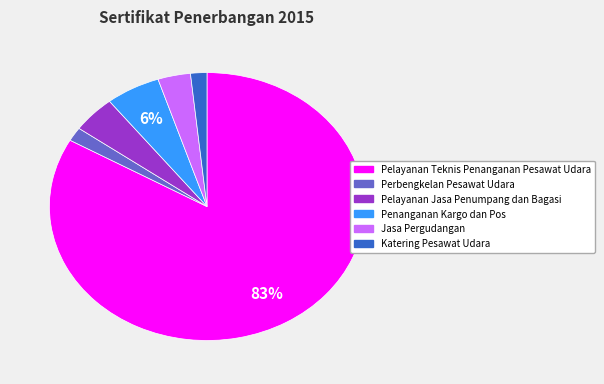

How many segments does this pie chart have?

6